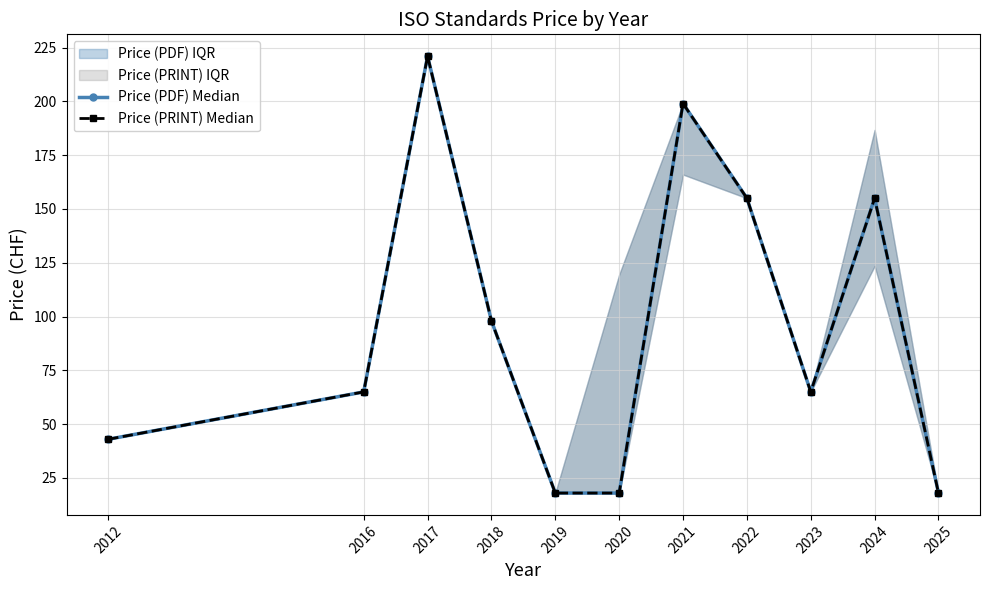

Reading right to left, extract all data points from this chart.

Price (PDF) Median: 2025=18	2024=155	2023=65	2022=155	2021=199	2020=18	2019=18	2018=98	2017=221	2016=65	2012=43
Price (PRINT) Median: 2025=18	2024=155	2023=65	2022=155	2021=199	2020=18	2019=18	2018=98	2017=221	2016=65	2012=43